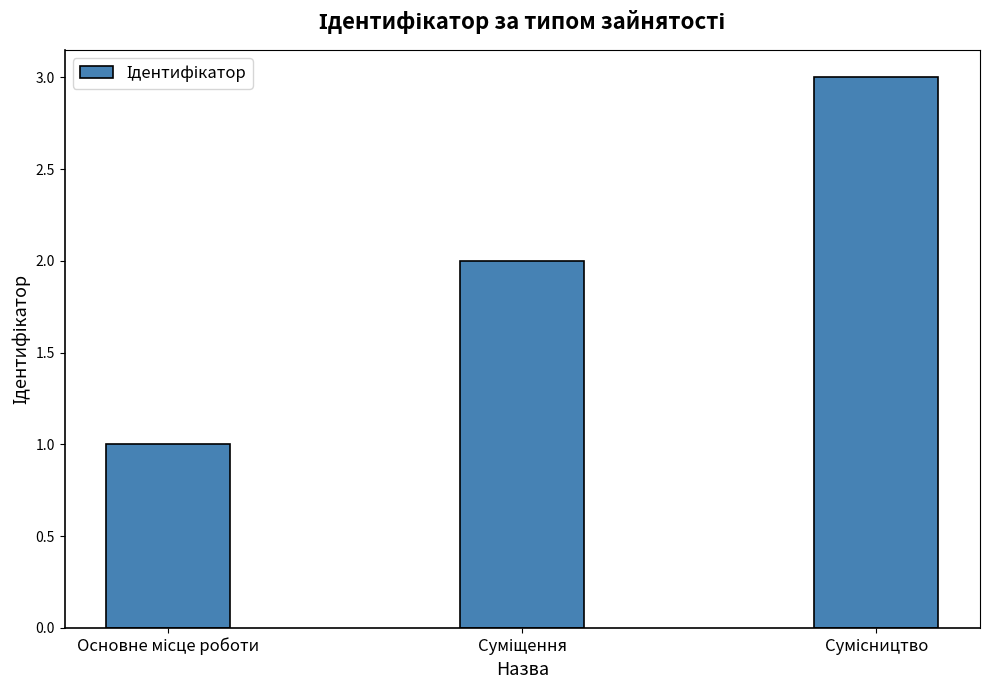

What is the average value?

2